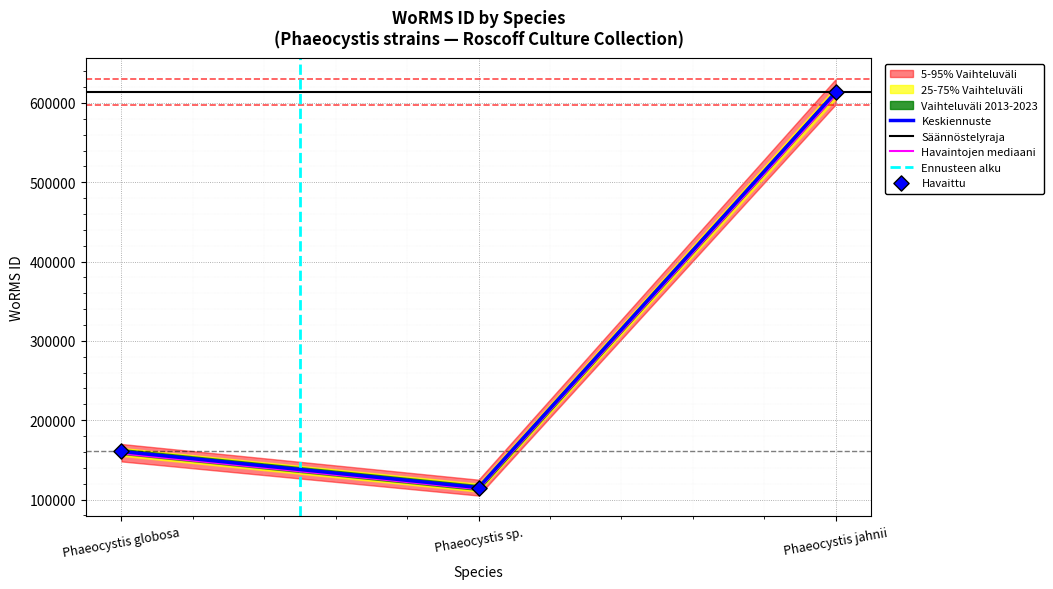

List the labels in order of Keskiennuste value, smallest first.

Phaeocystis sp., Phaeocystis globosa, Phaeocystis jahnii